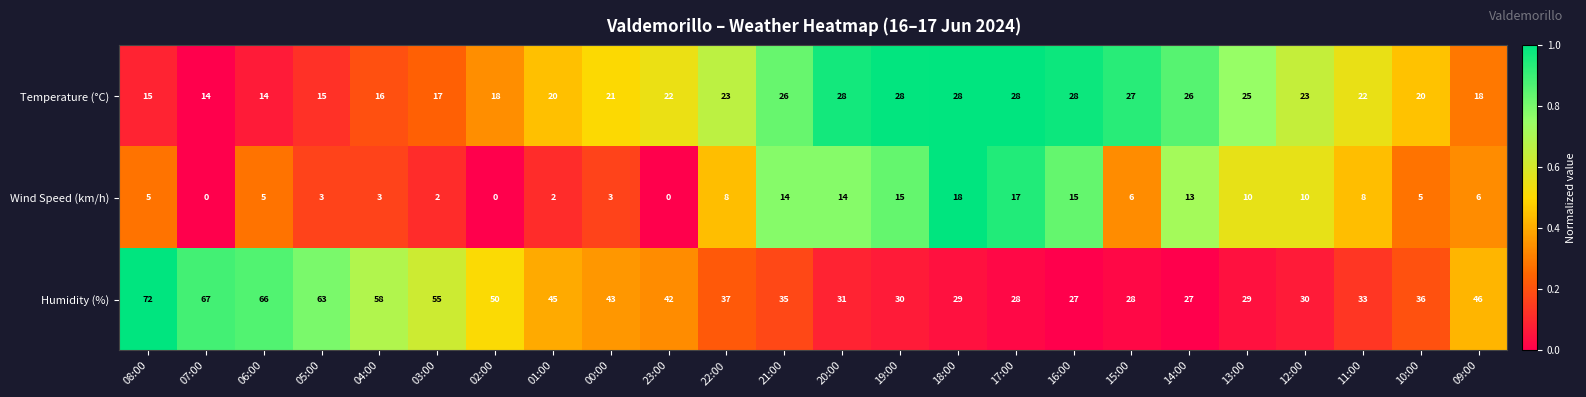

How many categories are shown in the chart?

24